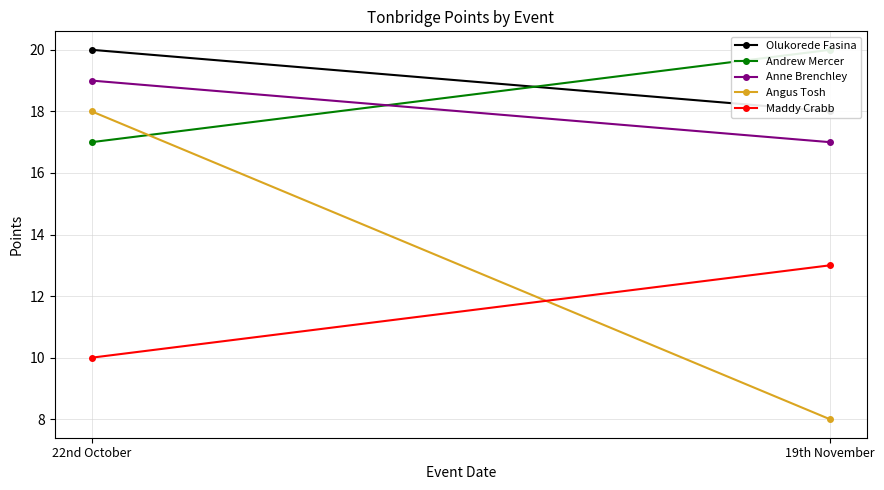

Rank the series at 22nd October from highest to lowest value.

Olukorede Fasina, Anne Brenchley, Angus Tosh, Andrew Mercer, Maddy Crabb